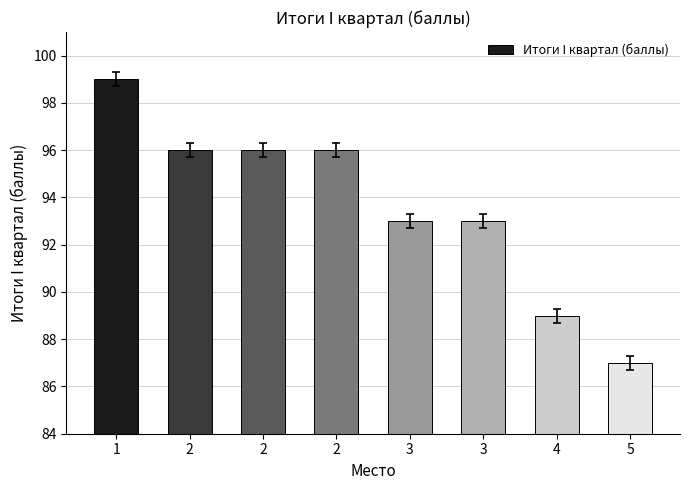

What is the difference between the second highest and minimum values?

9